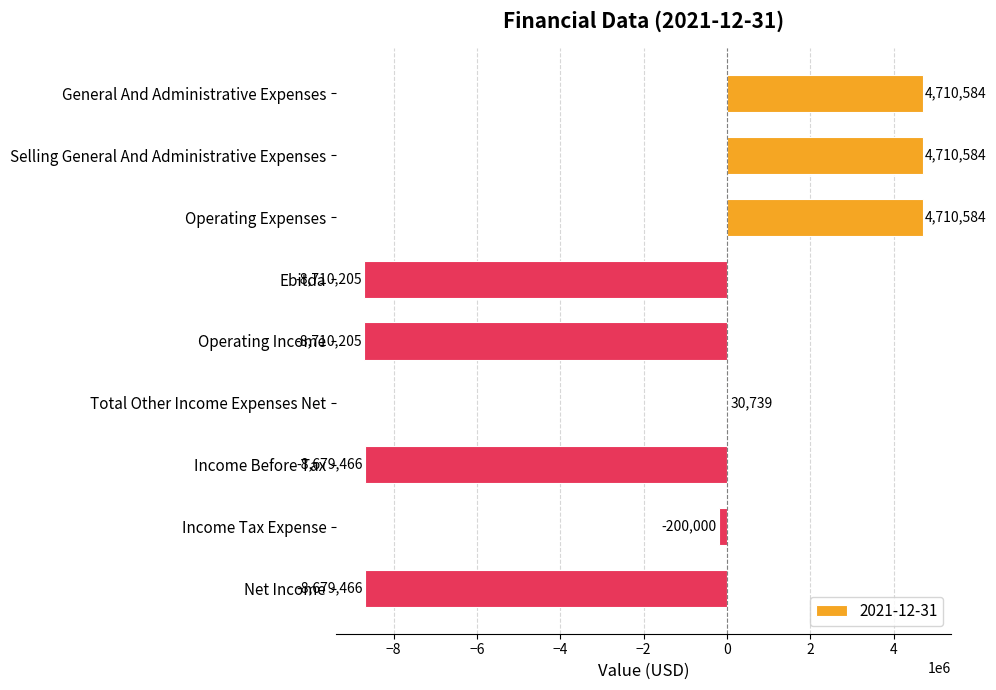

Reading bottom to top, list all the values displayed in this chart.

Net Income=-8679466	Income Tax Expense=-200000	Income Before Tax=-8679466	Total Other Income Expenses Net=30739	Operating Income=-8710205	Ebitda=-8710205	Operating Expenses=4710584	Selling General And Administrative Expenses=4710584	General And Administrative Expenses=4710584